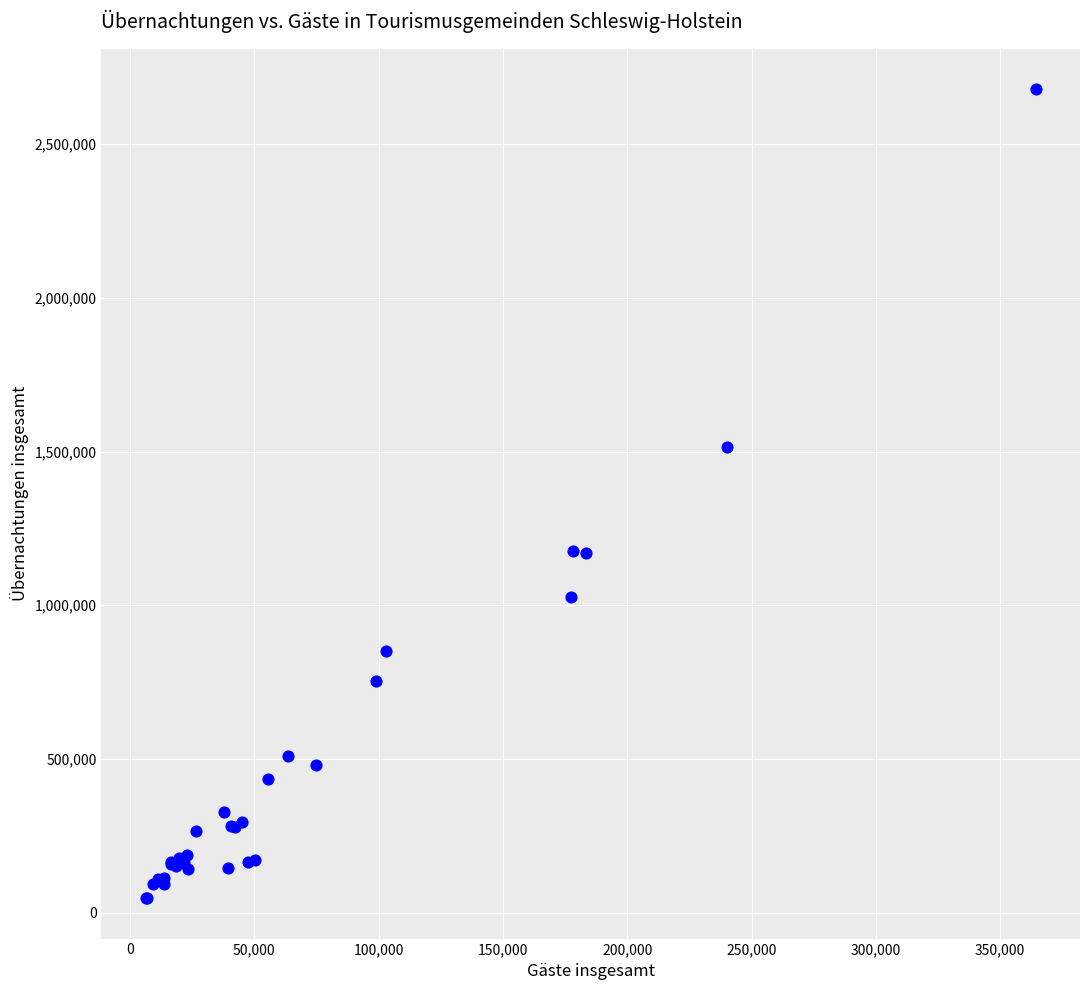

What Y value in the scatter plot is closest to 1362447?

1515306